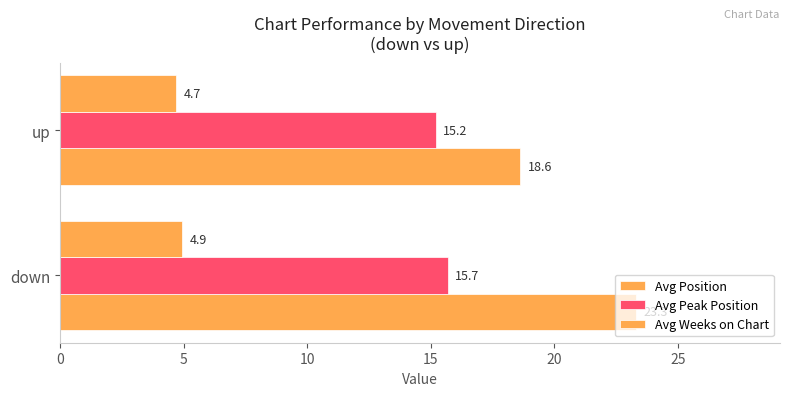

How many categories are shown in the chart?

2